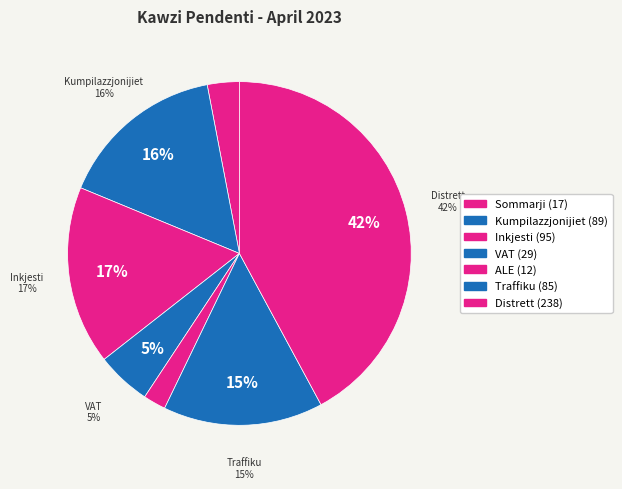

What is the smallest slice in the pie chart?

ALE